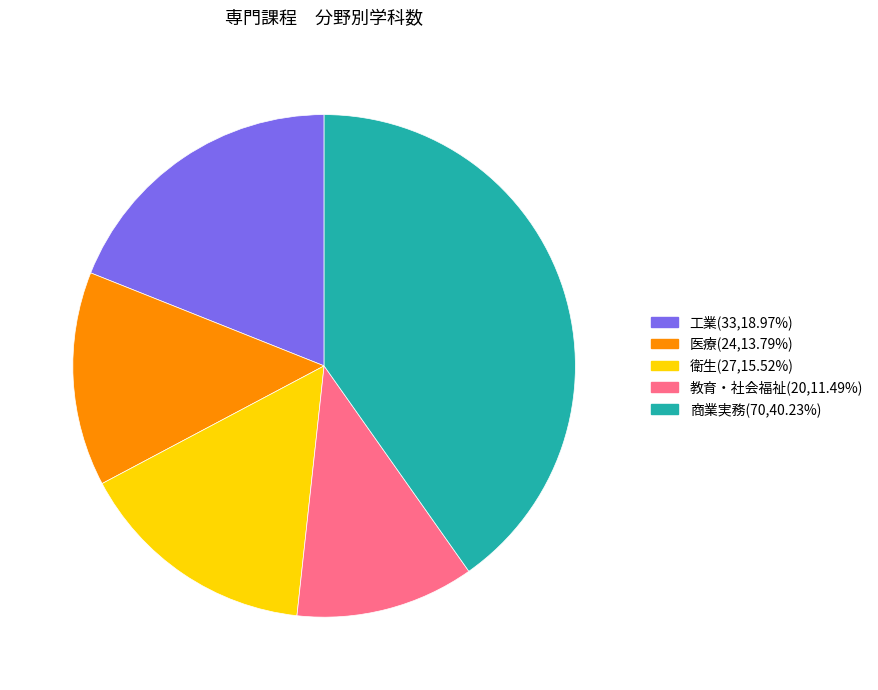

Which has a higher value, 商業実務 or 教育・社会福祉?

商業実務